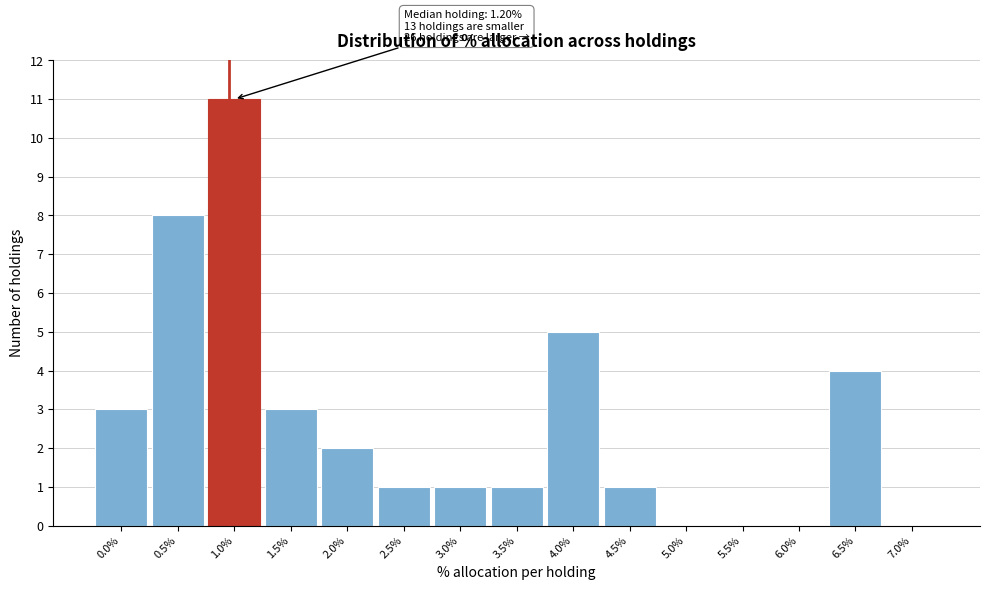

Reading left to right, what are all the values shown in this chart?

0.0%=3	0.5%=8	1.0%=11	1.5%=3	2.0%=2	2.5%=1	3.0%=1	3.5%=1	4.0%=5	4.5%=1	5.0%=0	5.5%=0	6.0%=0	6.5%=4	7.0%=0